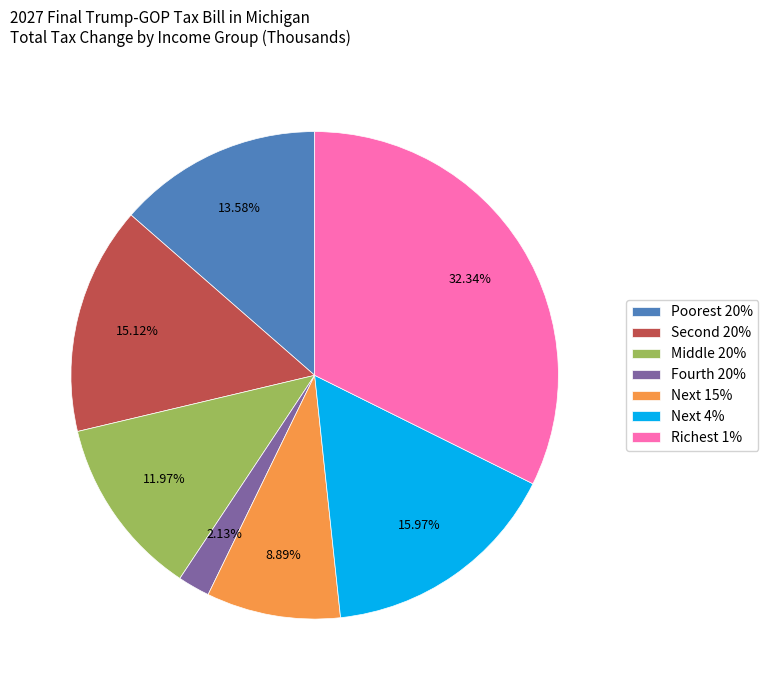

Does any single category account for the majority?

No